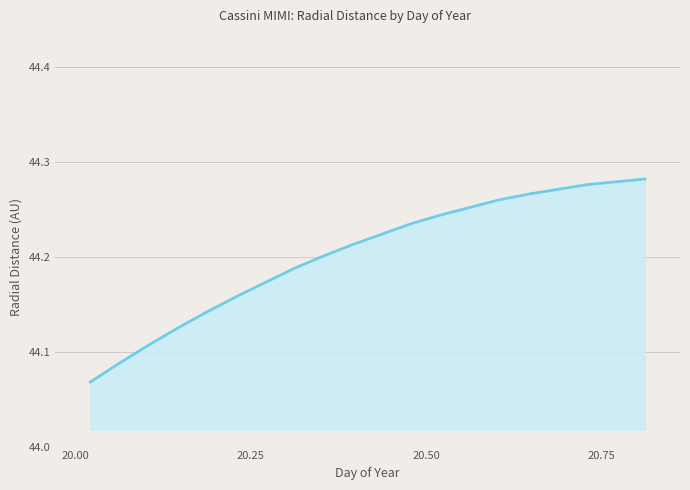

What is the maximum value shown in the chart?

44.3